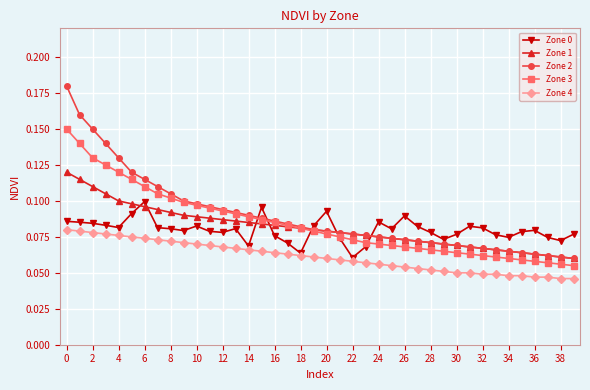

Count the Zone 1 values in the range 0 to 1.

40